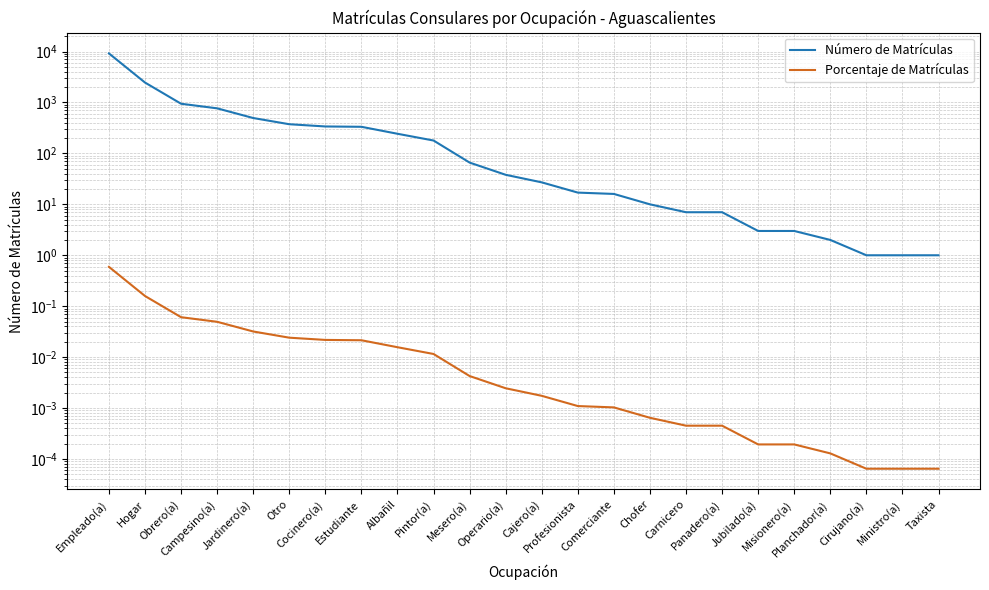

What is the total value across all series at Misionero(a)?

3.0